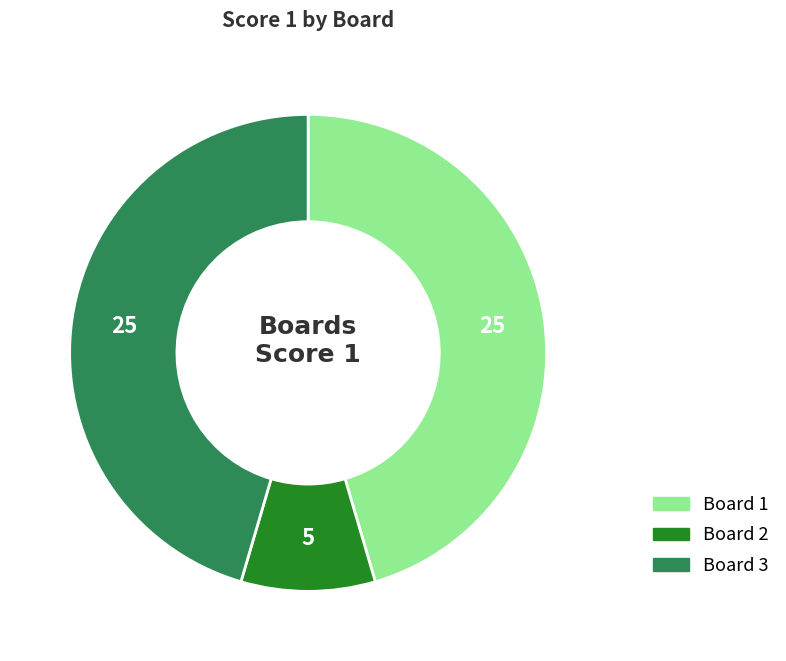

Combined, do Board 2 and Board 1 account for over 50%?

Yes